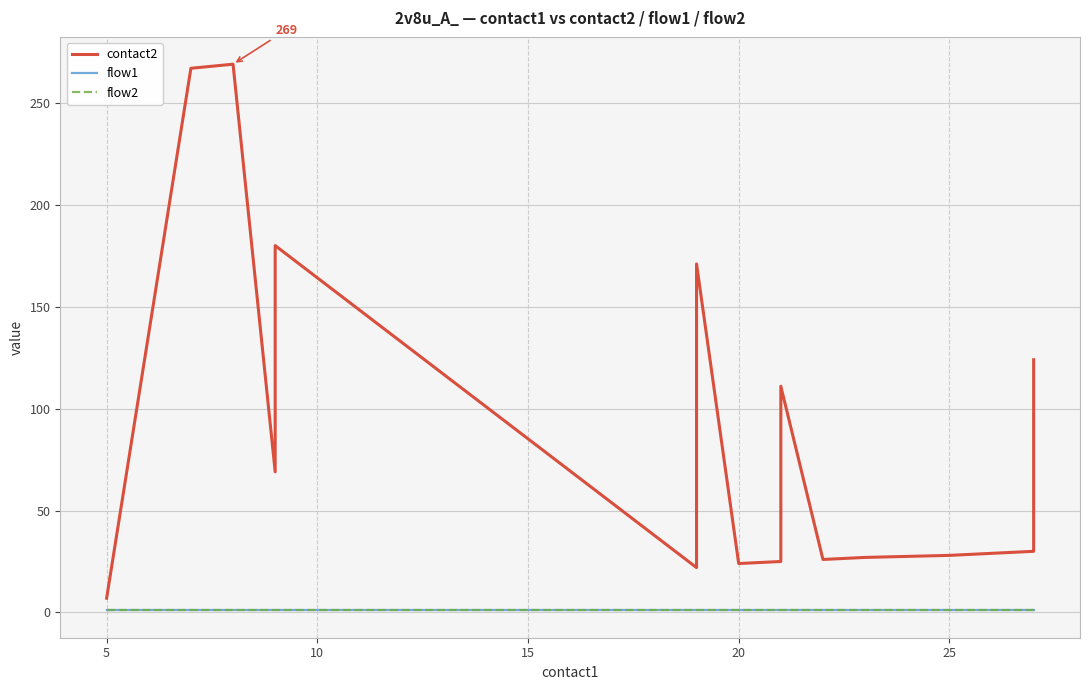

Reading right to left, extract all data points from this chart.

contact2: 124	115	31	30	29	28	27	26	111	25	24	171	84	23	22	180	69	269	267	7
flow1: 1	1	1	1	1	1	1	1	1	1	1	1	1	1	1	1	1	1	1	1
flow2: 1	1	1	1	1	1	1	1	1	1	1	1	1	1	1	1	1	1	1	1